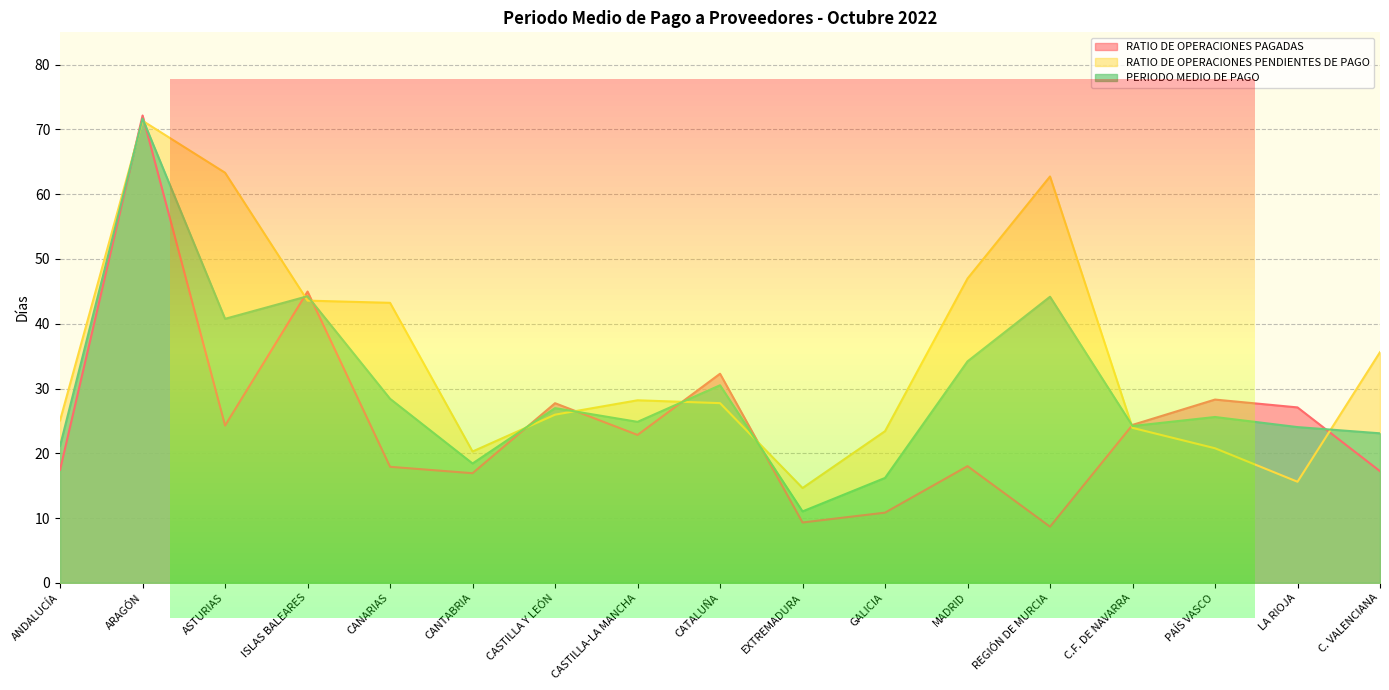

The value of RATIO DE OPERACIONES PAGADAS at GALICIA is 4.6. True or false?

False